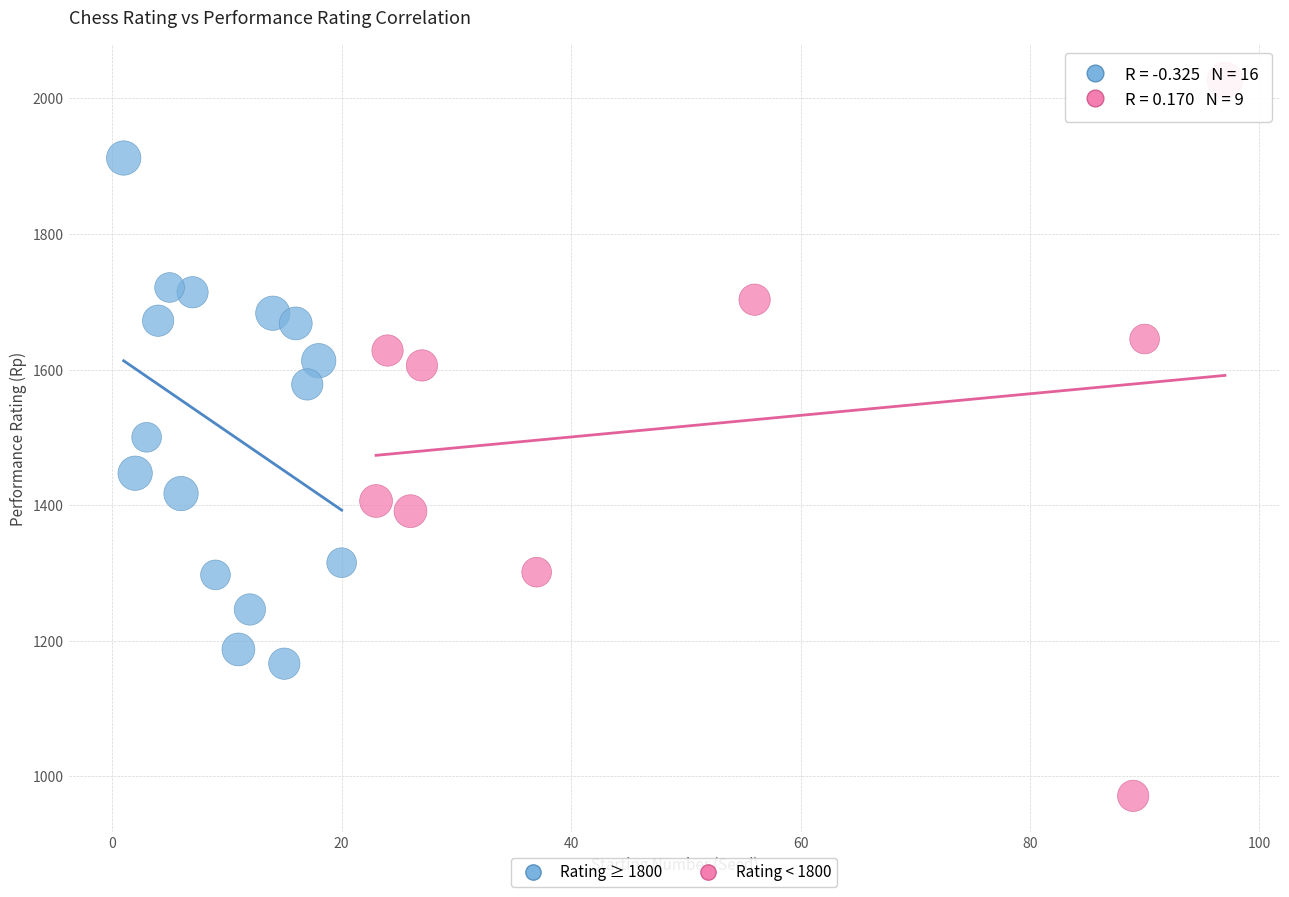

Which series reaches the minimum Y coordinate?

Rating < 1800